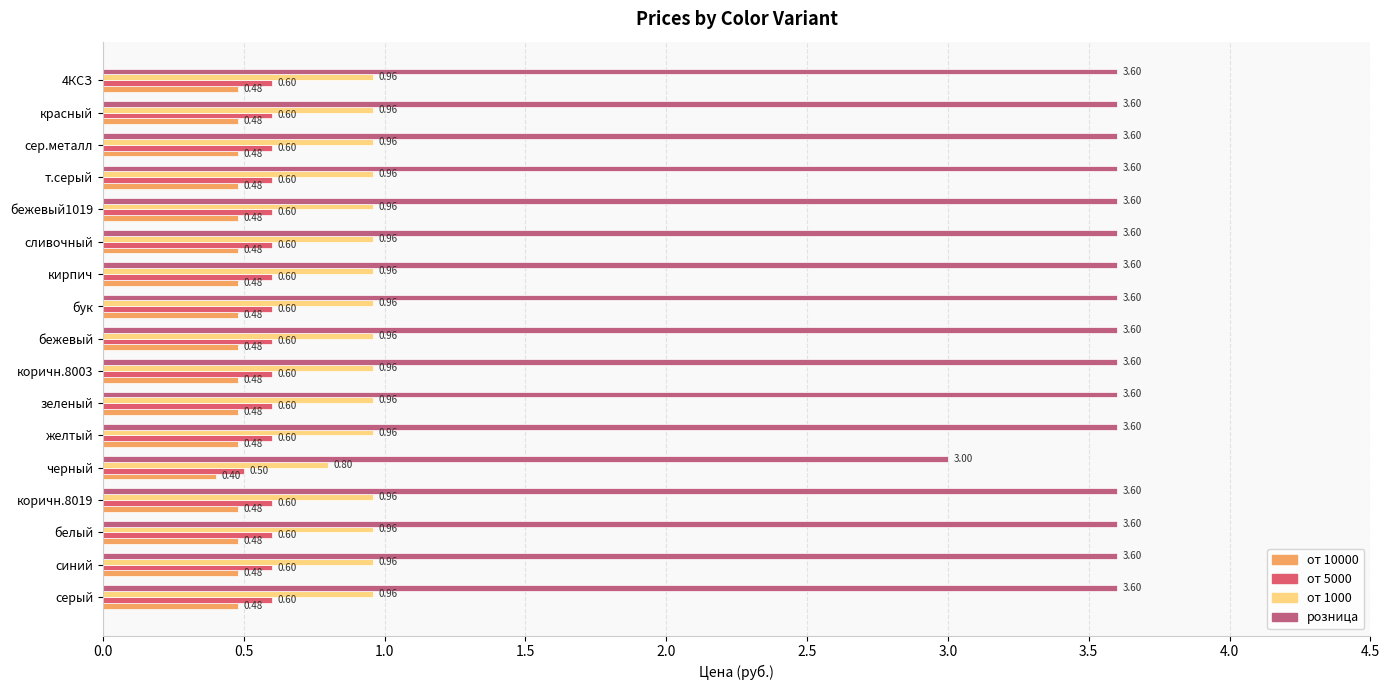

Which series has the largest range (max minus min)?

розница